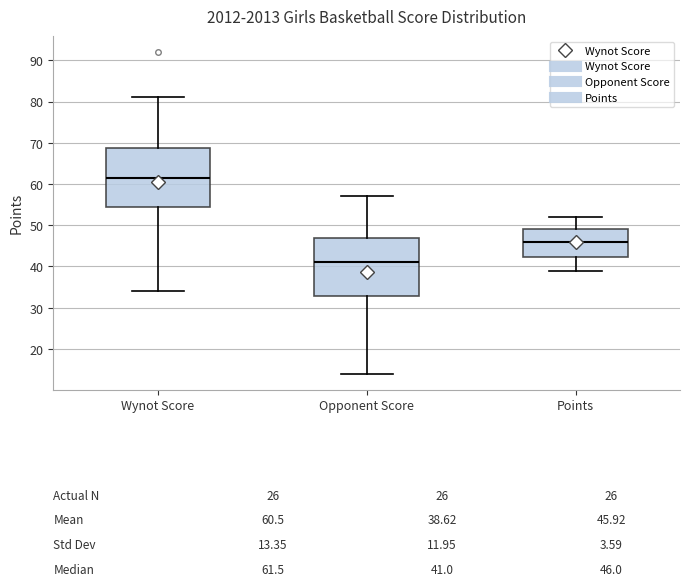

Which box has the lowest median line?

Opponent Score